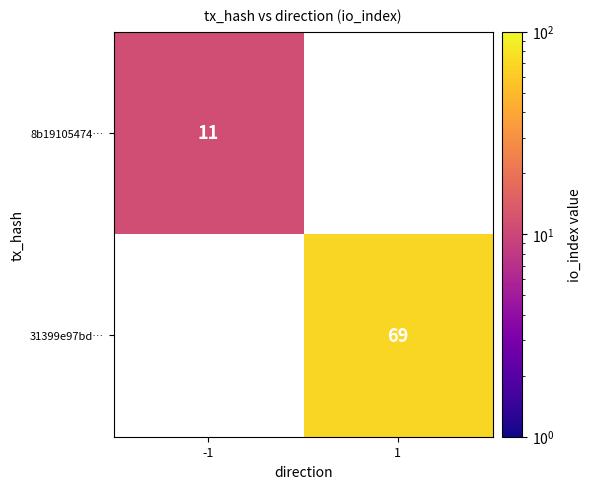

Is the value of 31399e97bd… at 1 greater than the value of 8b19105474… at -1?

Yes